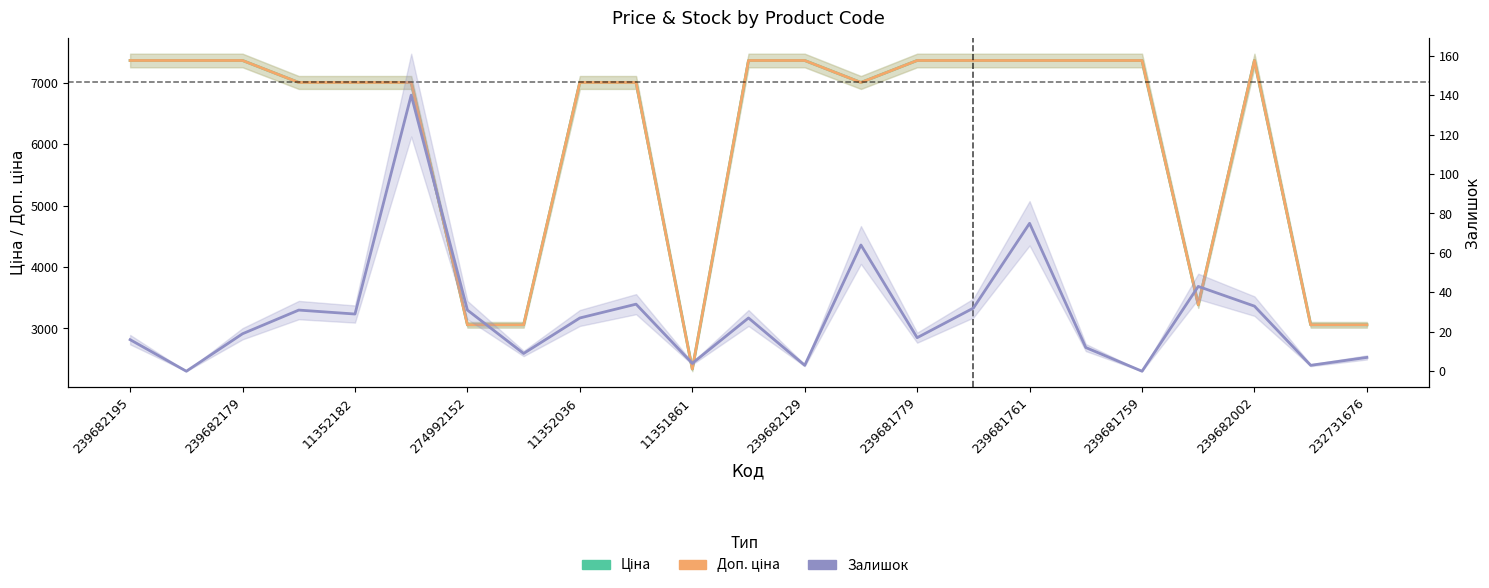

Does the chart display data point markers on the line(s)?

No